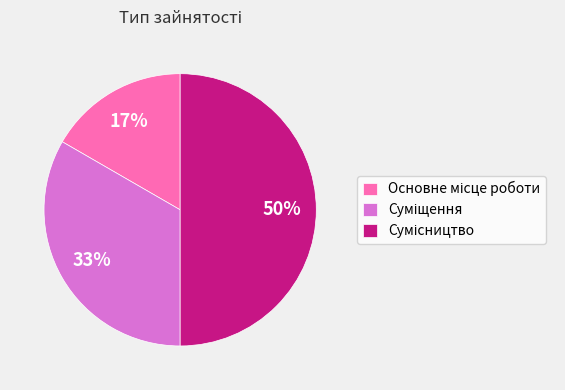

To the nearest percent, what is the difference between the largest and smallest slice percentages?

33%